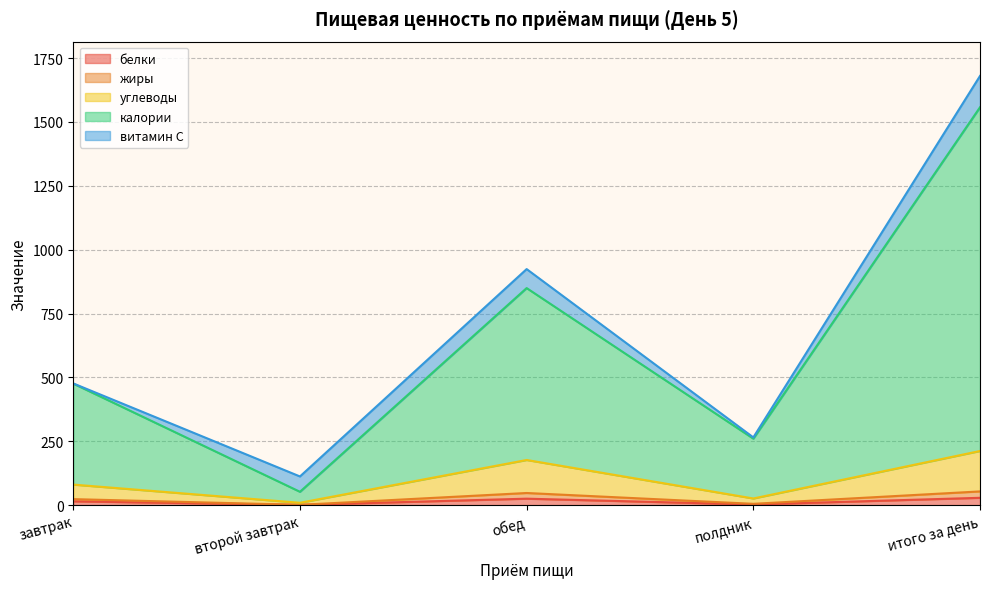

True or false: калории has more than 2 points higher than both neighbors.

False